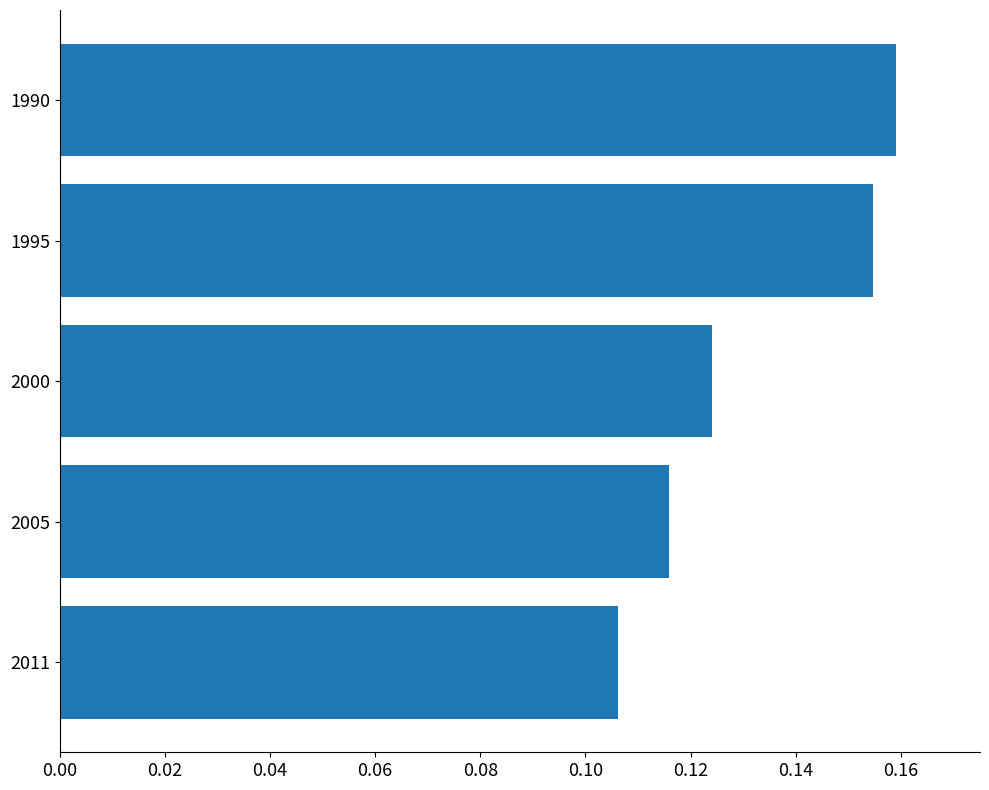

What is the sum of all values?

0.7